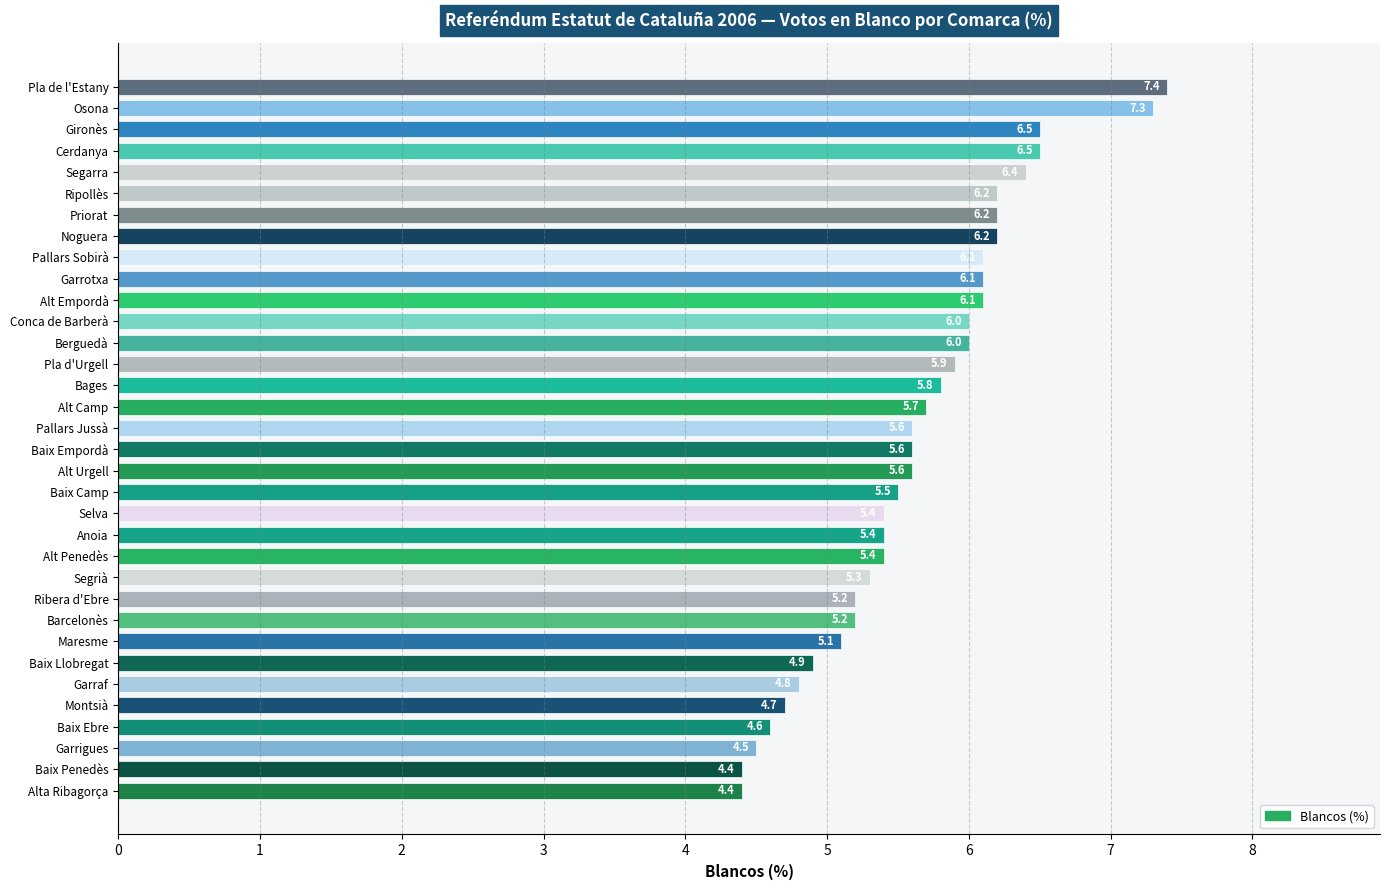

The value at Pla d'Urgell is 5.9. True or false?

True